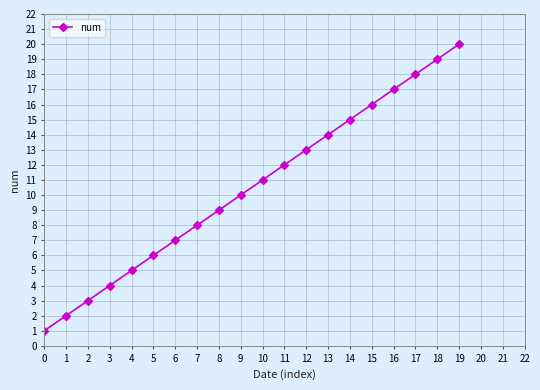

Is this an area chart (filled region under the line)?

No